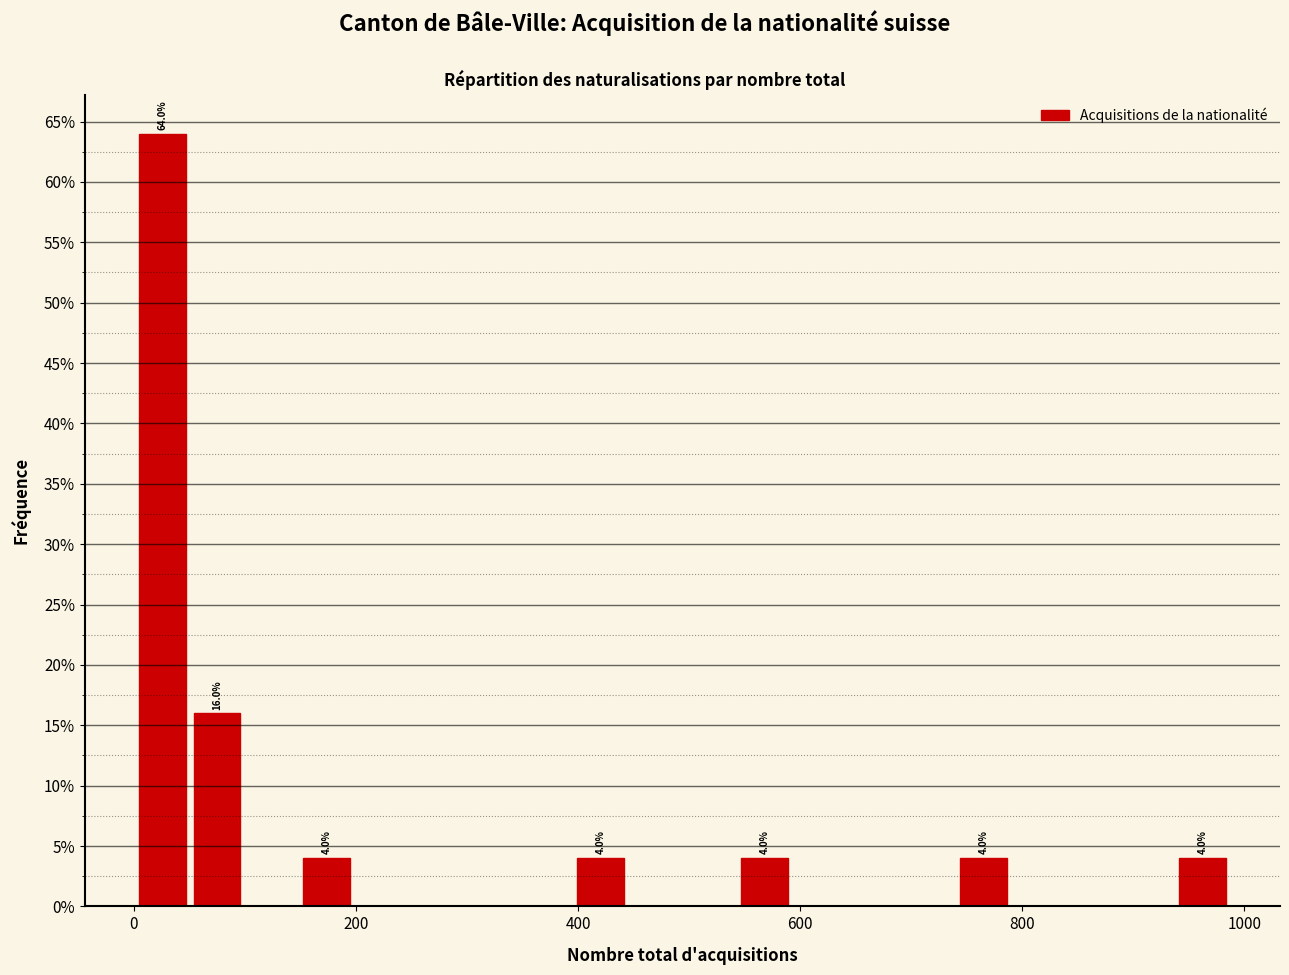

Around what value on the x-axis is the tallest bar? Give the approximate position of its centre, as read against the axis.

20